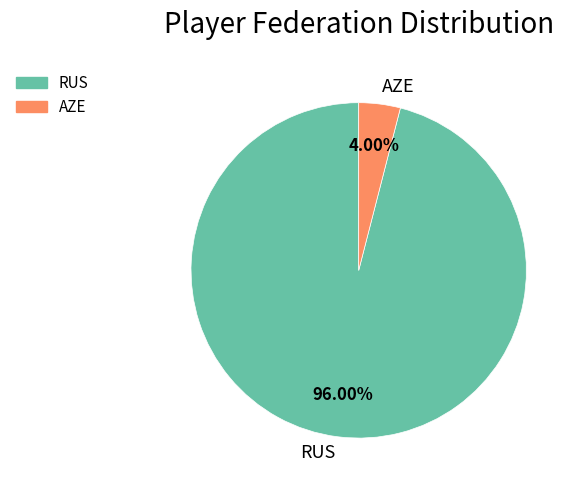

The RUS slice represents 87% of the pie. True or false?

False